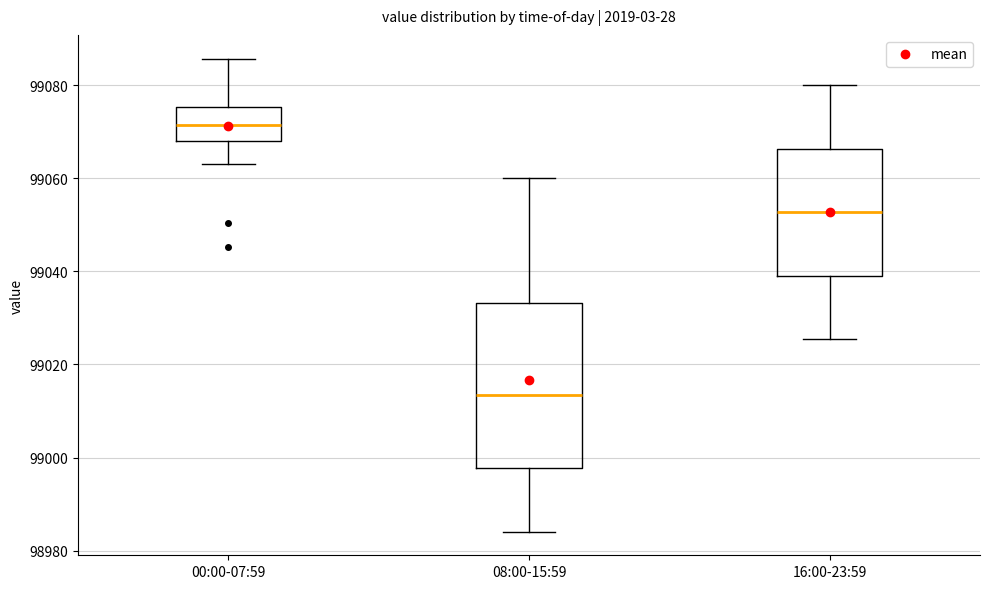

Which box is the tallest, from its lower edge to its upper edge?

08:00-15:59